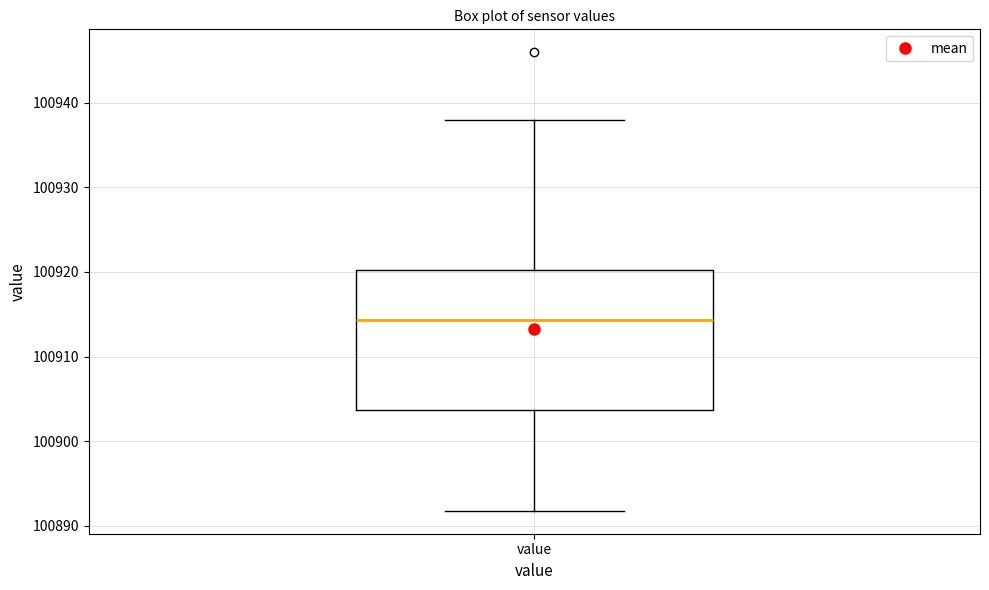

Transcribe this box plot: give where the median line is, the range the box spans, and where the two whiskers end, as read against the y-axis. The values are not printed on the chart, so give them approximately, as read against the axis.

median 100914, box 100904 to 100920, whiskers 100892 to 100938